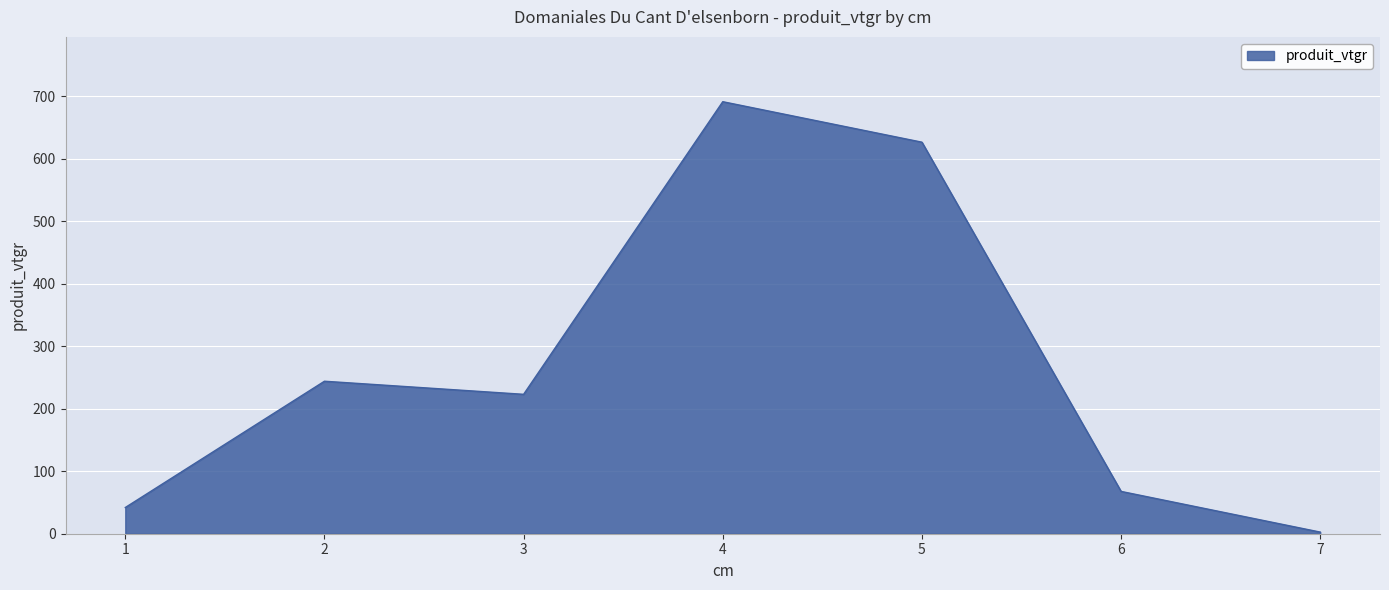

List the labels in order of value, smallest first.

7, 1, 6, 3, 2, 5, 4